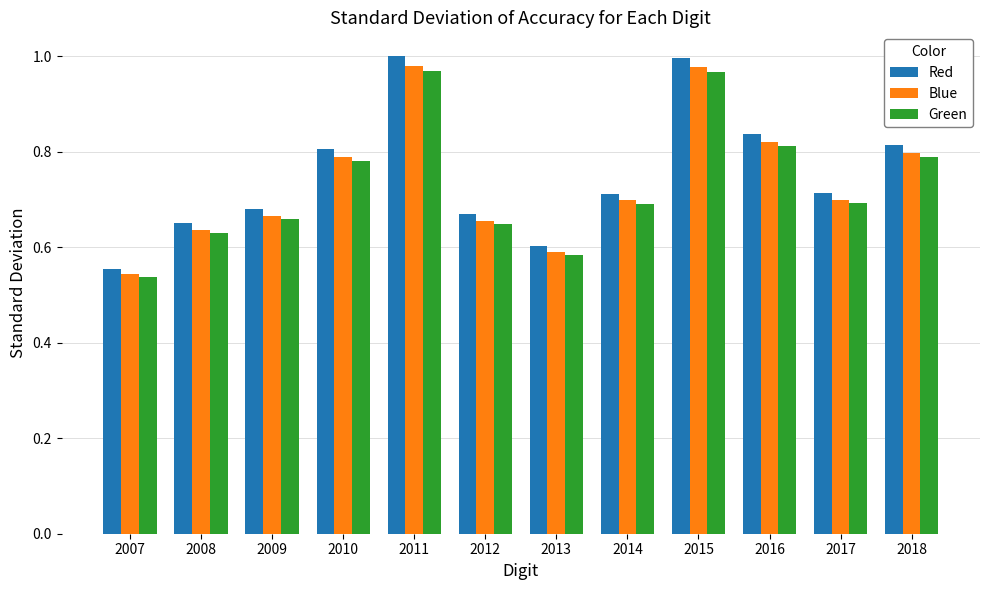

Which category has the lowest value across all series?

2007